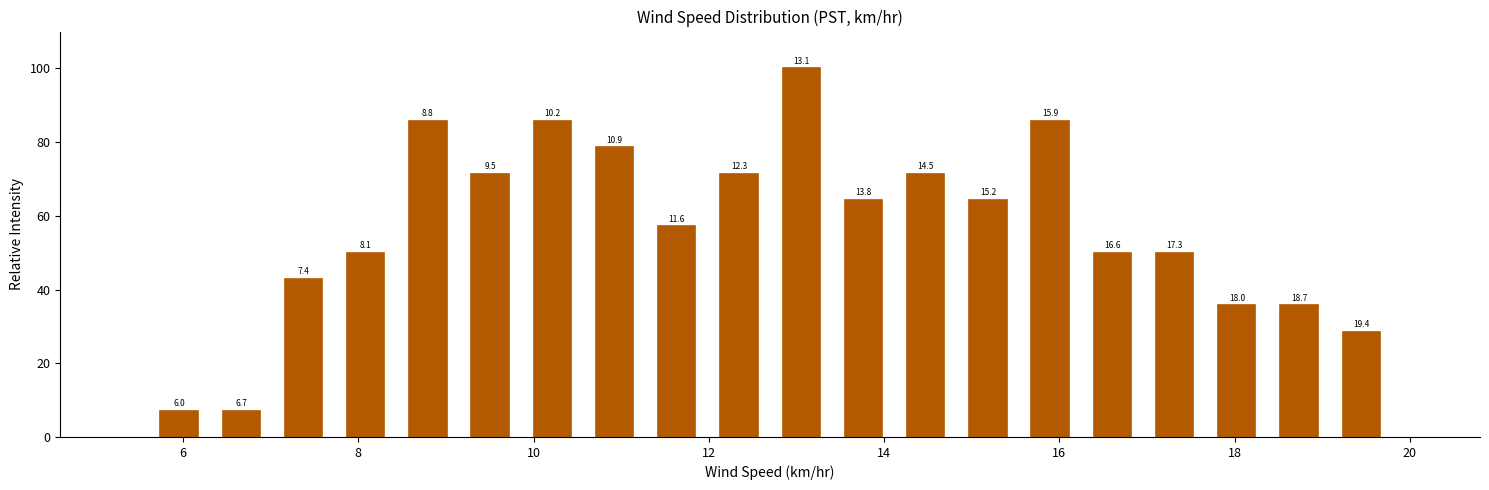

Read against the x-axis, roughly where is the centre of the tallest bar?

13.0